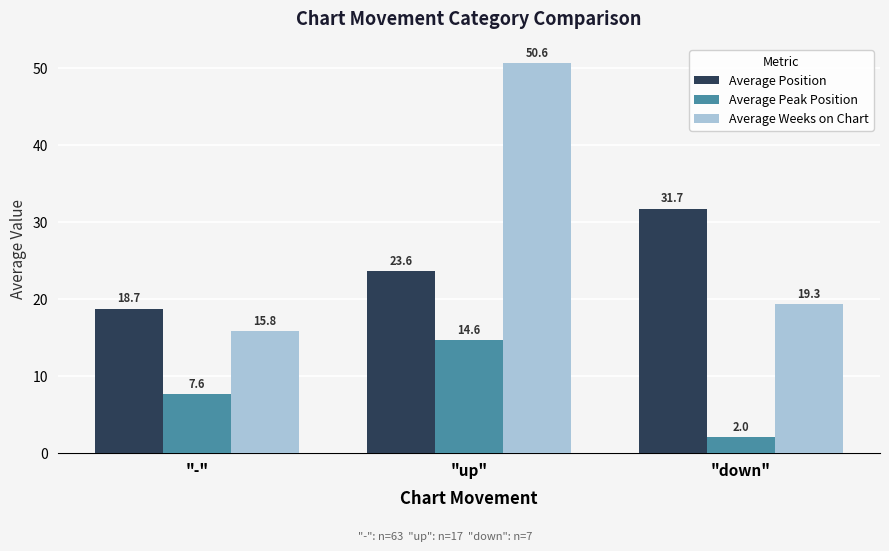

Reading left to right, list all the values displayed in this chart.

Average Position: "-"=18.7	"up"=23.6	"down"=31.7
Average Peak Position: "-"=7.6	"up"=14.6	"down"=2.0
Average Weeks on Chart: "-"=15.8	"up"=50.6	"down"=19.3